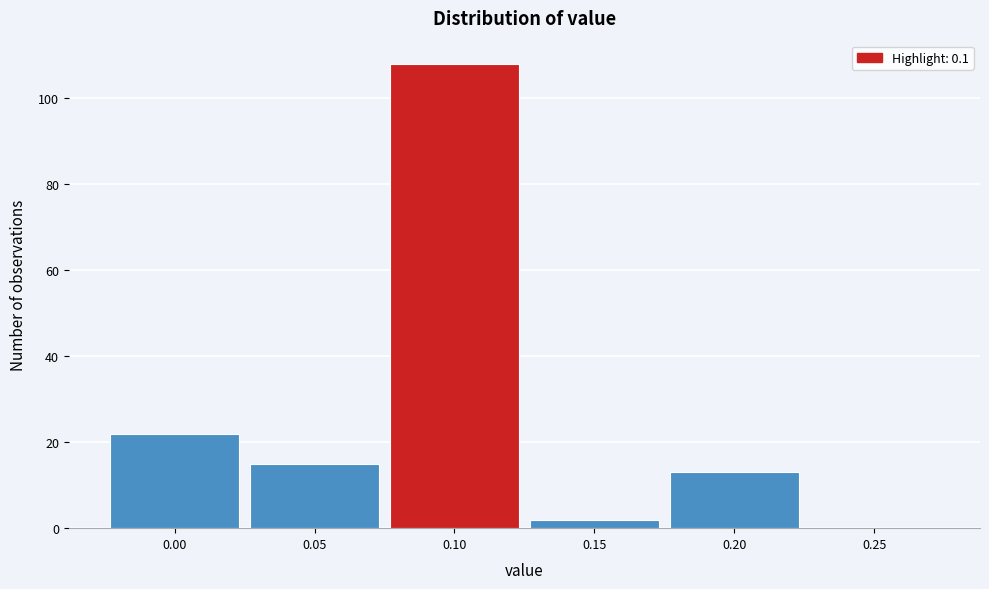

Reading left to right, transcribe this chart: for each bar, give the range it covers on the x-axis and its height. The values are not printed on the chart, so give them approximately, as read against the axis.

-0.025 to 0.025: 22
0.025 to 0.075: 16
0.075 to 0.125: 108
0.125 to 0.175: 2
0.175 to 0.225: 14
0.225 to 0.275: 0